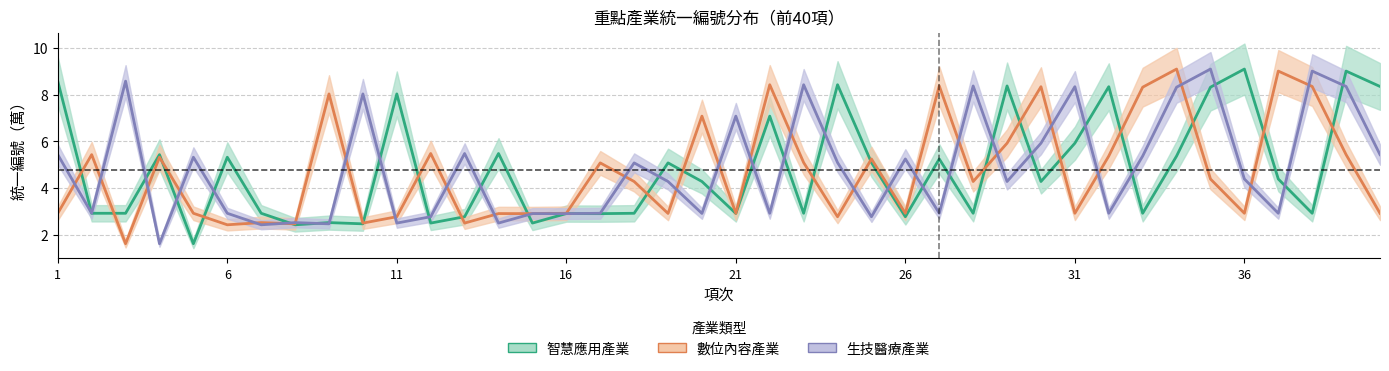

True or false: 生技醫療產業_center and 數位內容產業_center cross at least once.

True